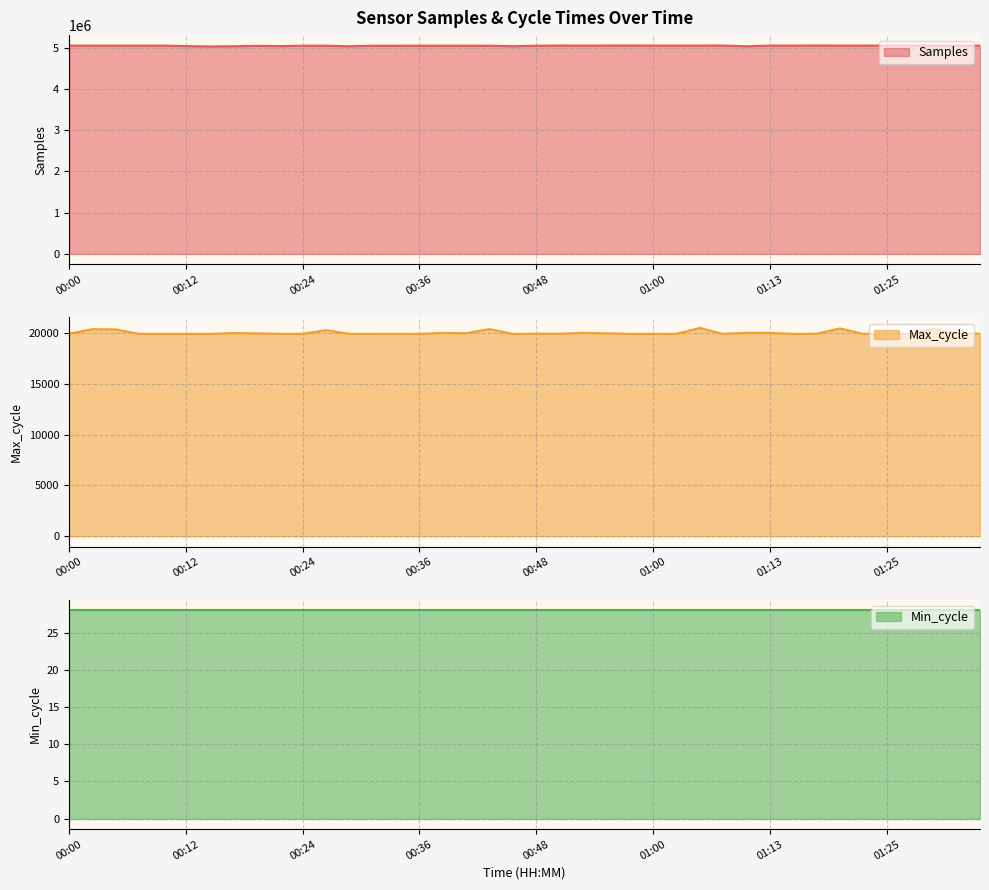

True or false: Max_cycle and Samples cross at least once.

False